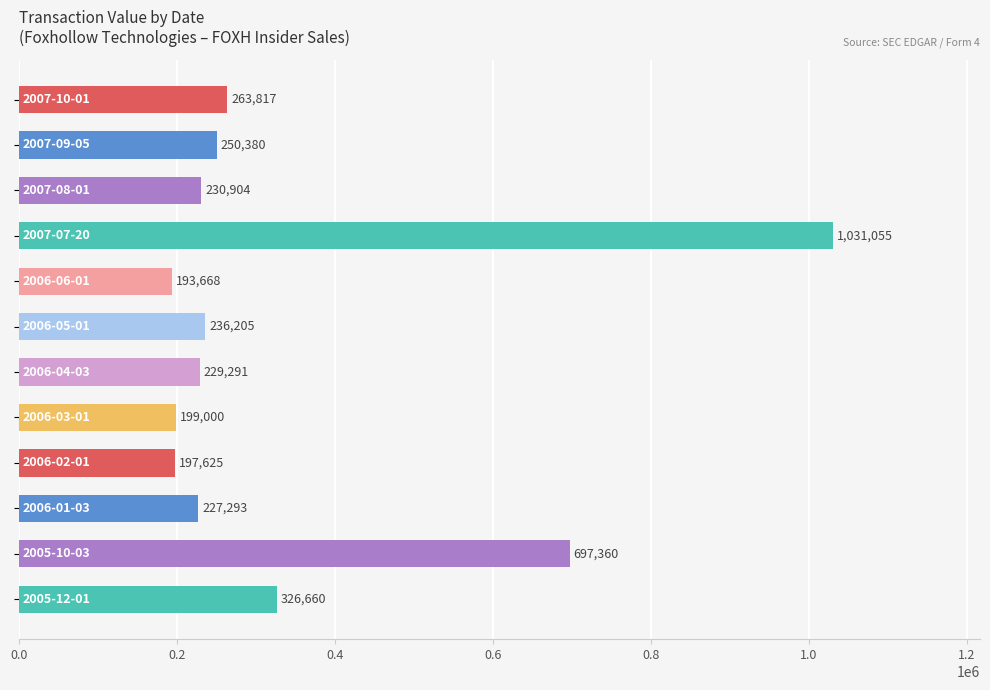

What is the difference between the maximum and minimum values?

837387